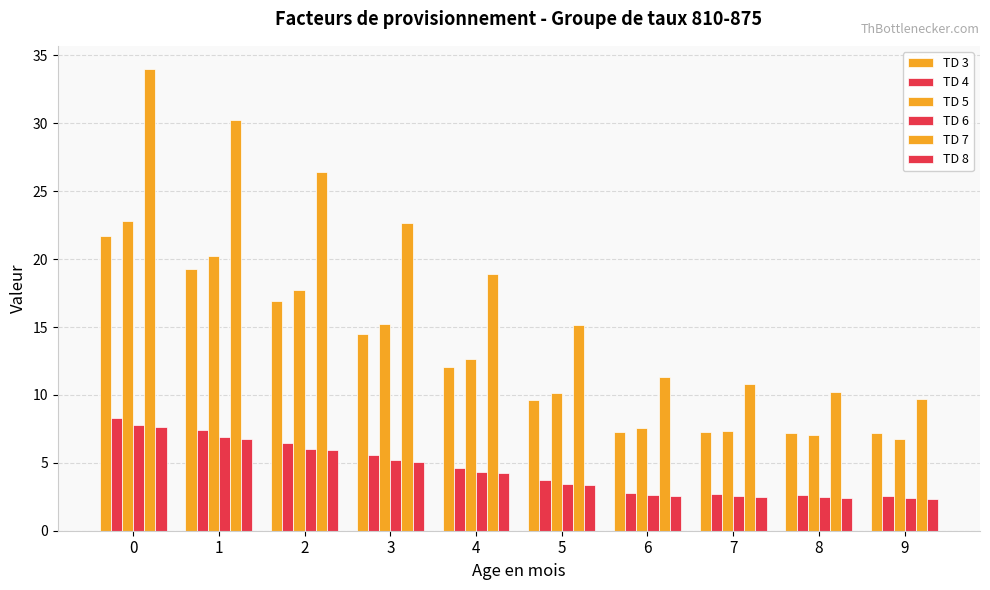

At which label is TD 3 closest to 14?

3